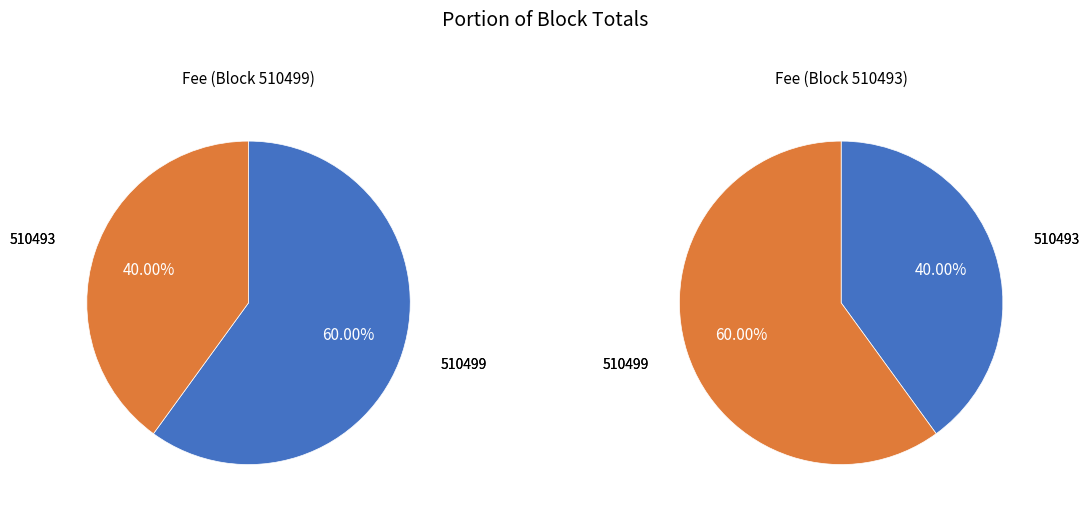

What percentage is the 510499 slice, to the nearest percent?

60%